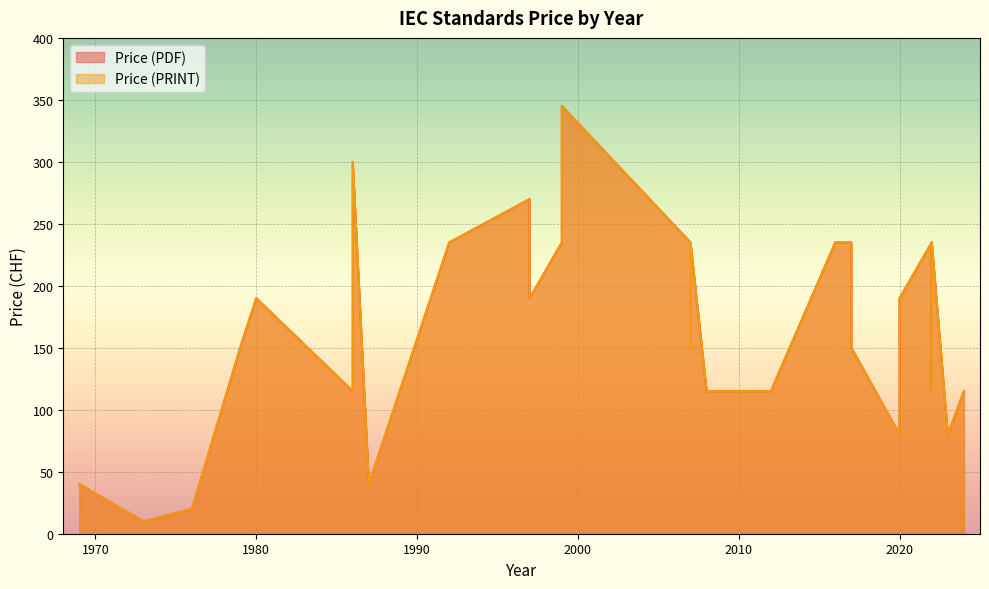

True or false: Price (PRINT) and Price (PDF) intersect in this chart.

False